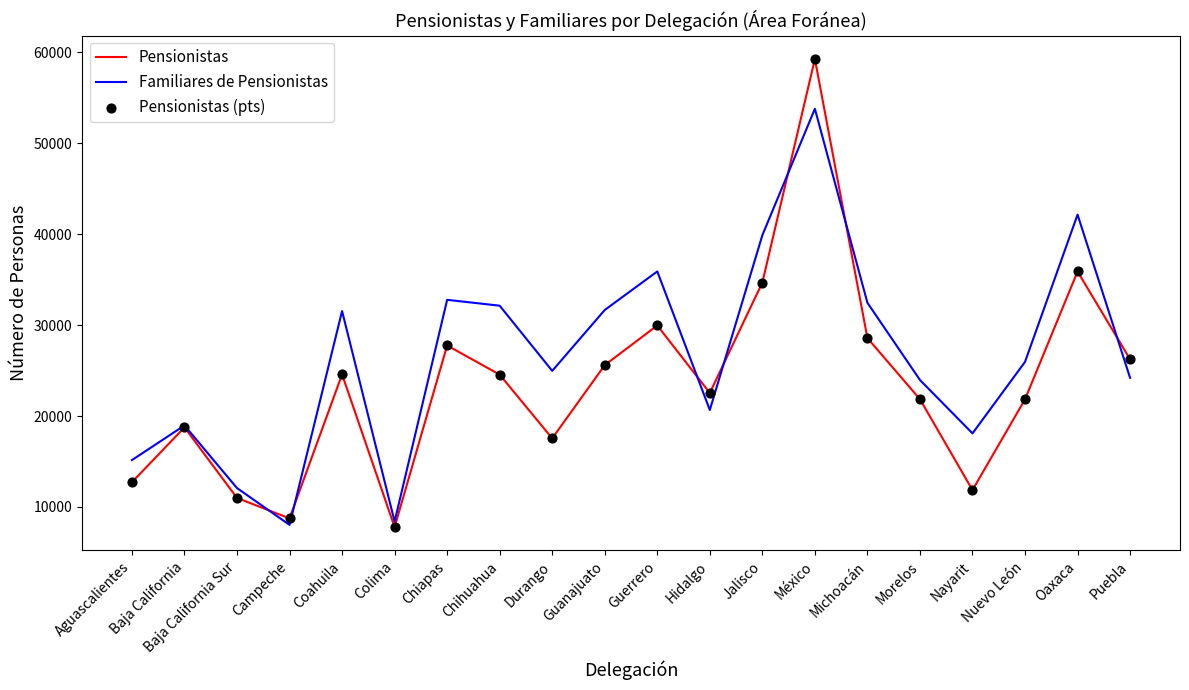

Which series has the largest total across all categories?

Familiares de Pensionistas